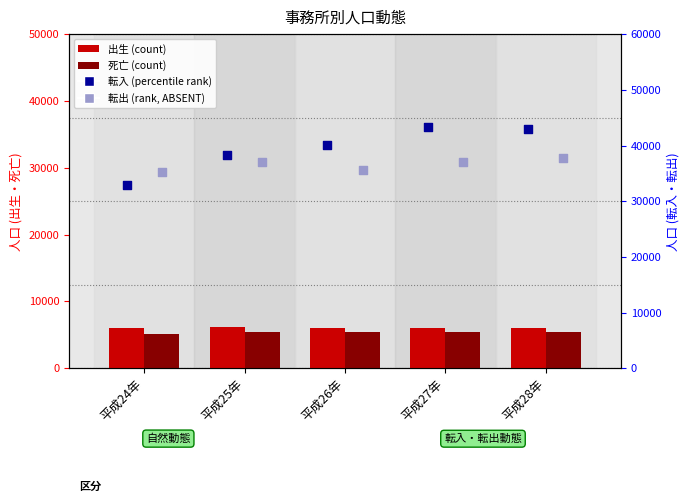

What is the total value across all series at 平成24年?

79378